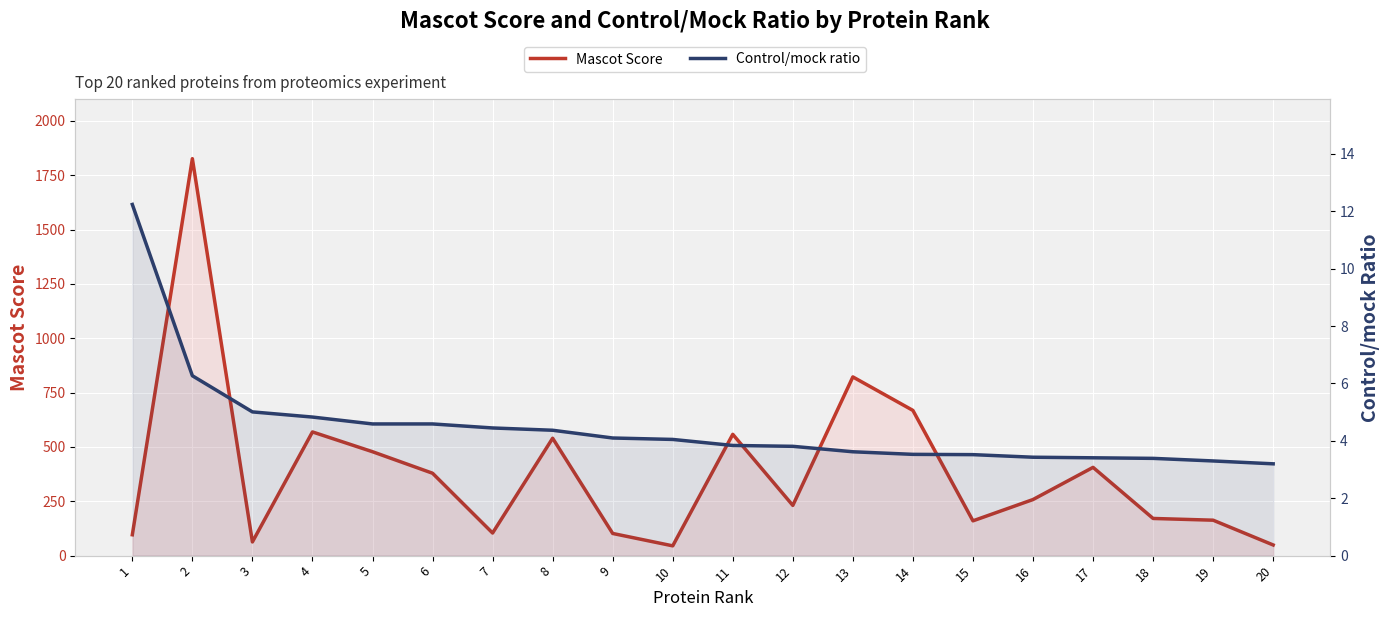

What is the lowest value of the Control/mock ratio series?

3.2